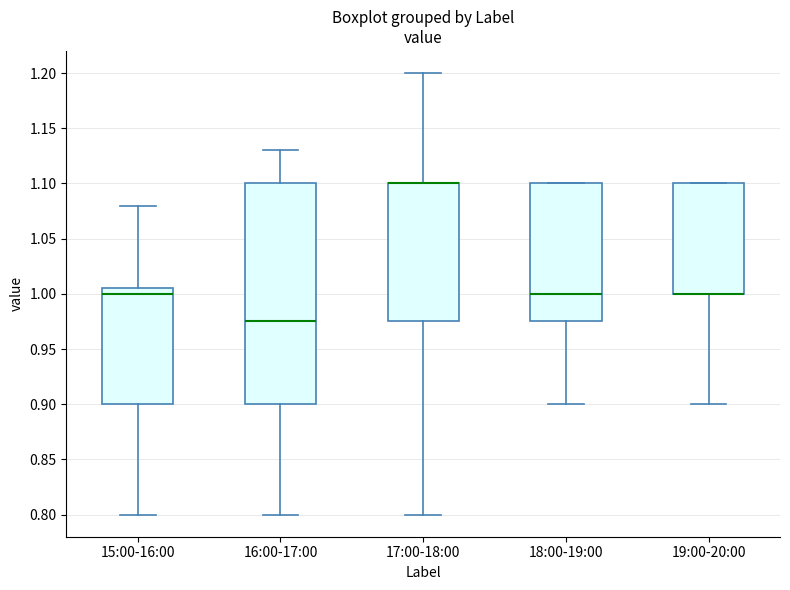

Reading left to right, read every box against the y-axis: the position of its median line, the range the box covers, and the ends of its whiskers. The values are not printed on the chart, so give them approximately, as read against the axis.

15:00-16:00: median 1.000, box 0.900 to 1.005, whiskers 0.800 to 1.080
16:00-17:00: median 0.975, box 0.900 to 1.100, whiskers 0.800 to 1.130
17:00-18:00: median 1.100 (drawn on the box's upper edge), box 0.975 to 1.100, whiskers 0.800 to 1.200
18:00-19:00: median 1.000, box 0.975 to 1.100, whiskers 0.900 to 1.100
19:00-20:00: median 1.000 (drawn on the box's lower edge), box 1.000 to 1.100, whiskers 0.900 to 1.100